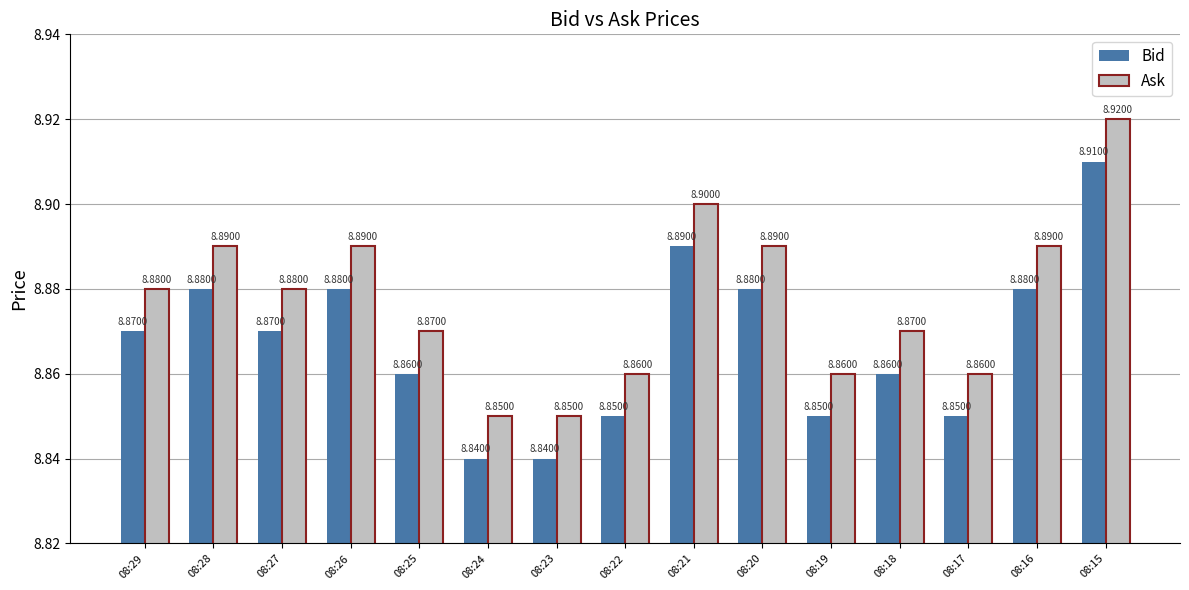

How many data points does each series have?

15